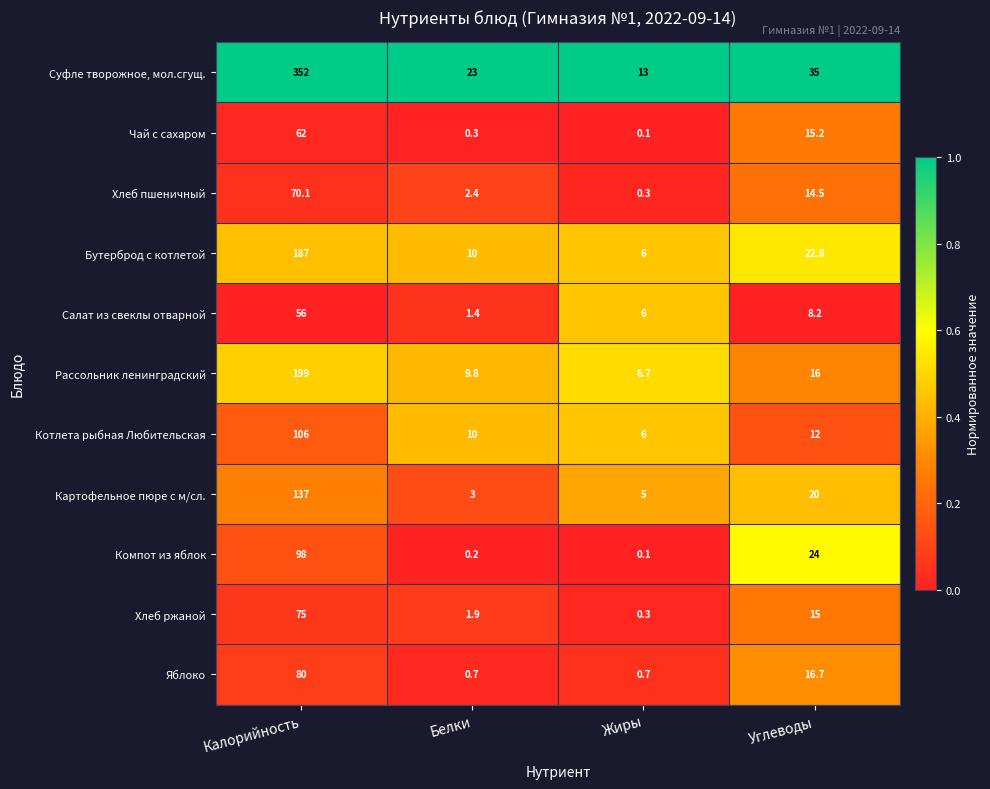

True or false: Котлета рыбная Любительская has a value of 15.6 at Белки.

False